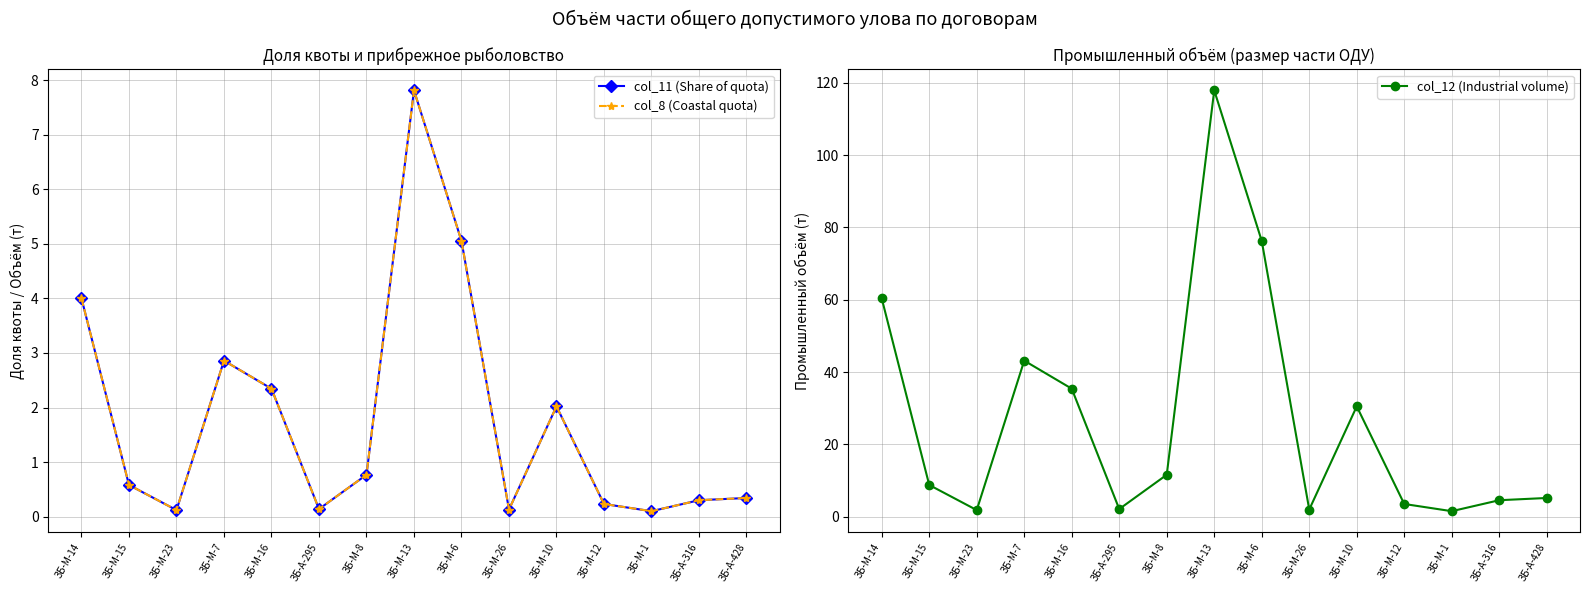

List the series in order of their peak value, lowest first.

col_11 (Share of quota), col_8 (Coastal quota), col_12 (Industrial volume)